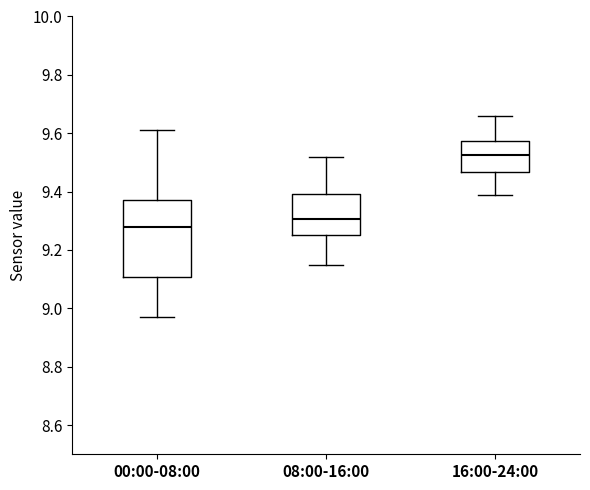

Reading left to right, transcribe this box plot: for each box, give where its median line is, the range the box spans, and where its two whiskers end, as read against the y-axis. The values are not printed on the chart, so give them approximately, as read against the axis.

00:00-08:00: median 9.28, box 9.10 to 9.38, whiskers 8.98 to 9.62
08:00-16:00: median 9.30, box 9.26 to 9.40, whiskers 9.16 to 9.52
16:00-24:00: median 9.52, box 9.46 to 9.58, whiskers 9.40 to 9.66